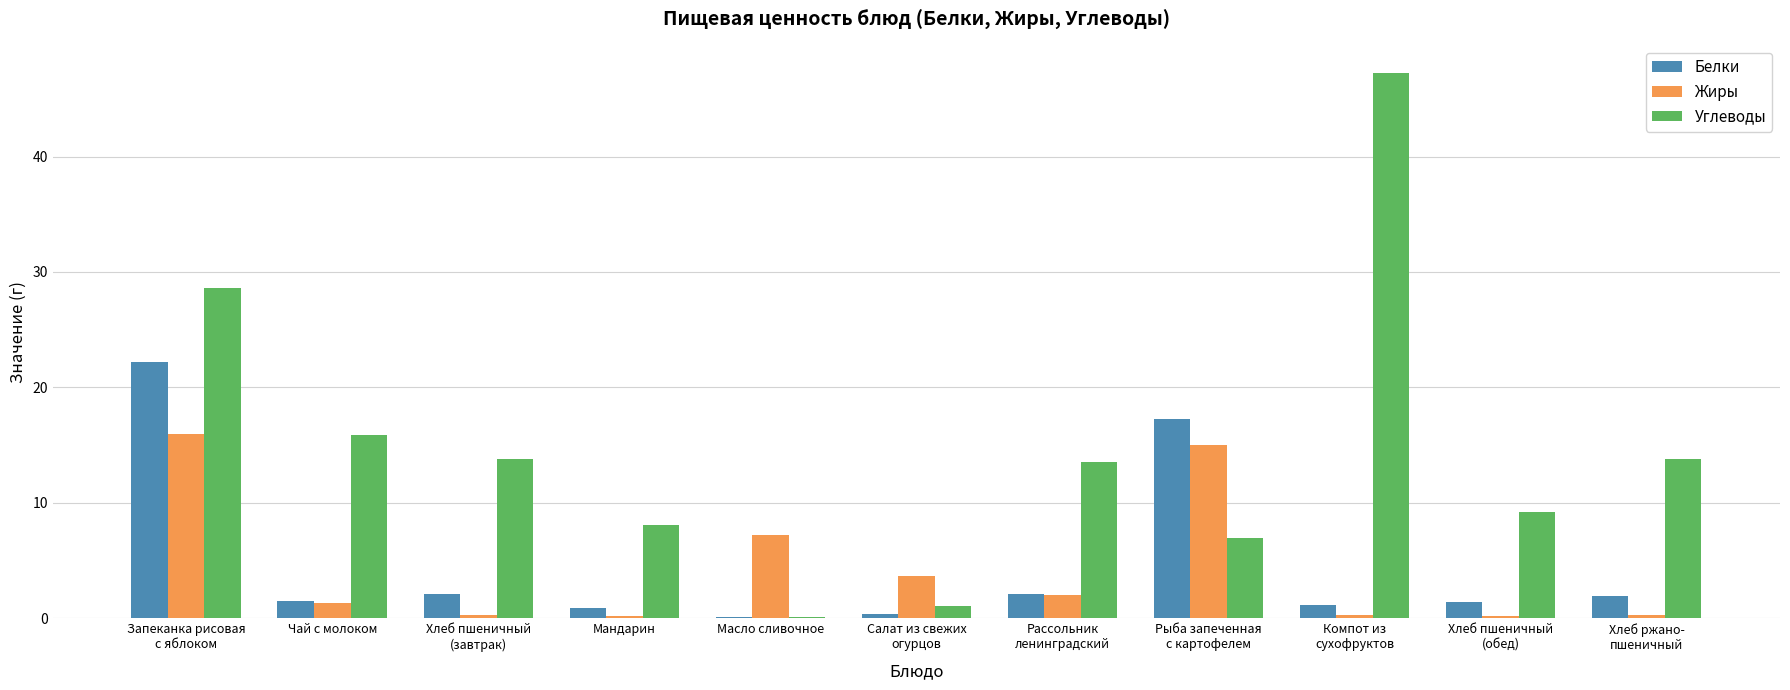

What is the total value across all series at Чай с молоком?

18.8